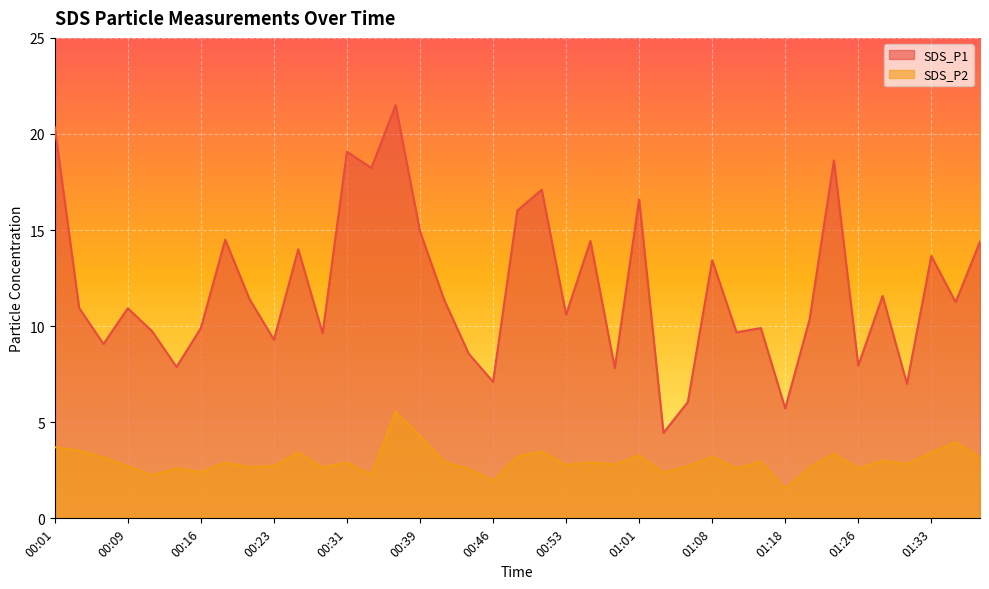

What position from the left is 01:21?

32